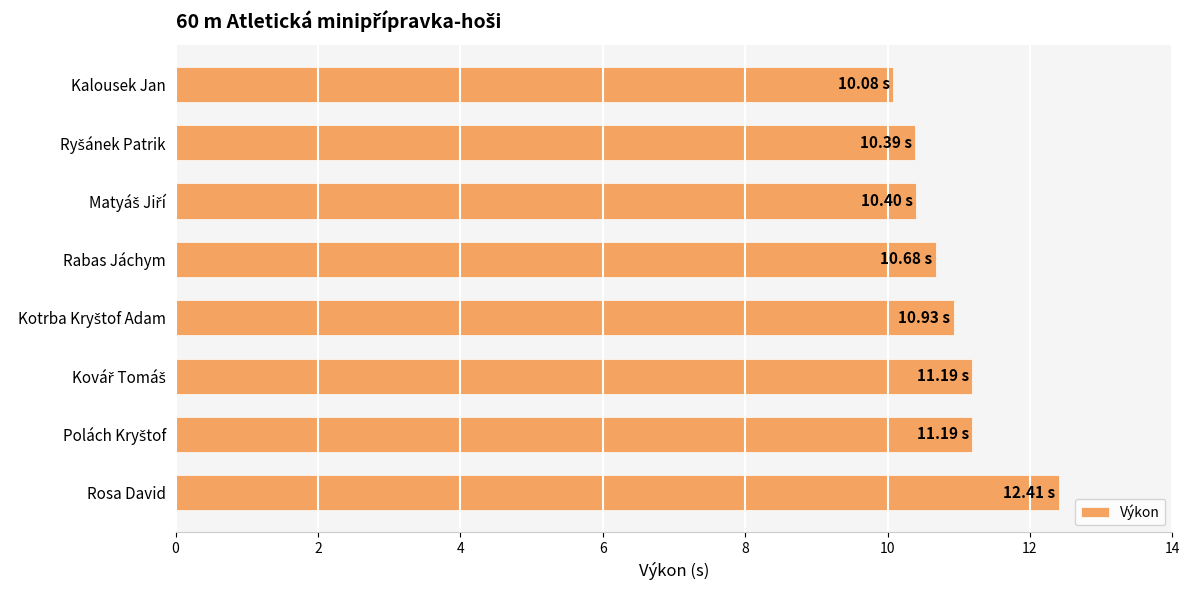

What is the maximum value shown in the chart?

12.4